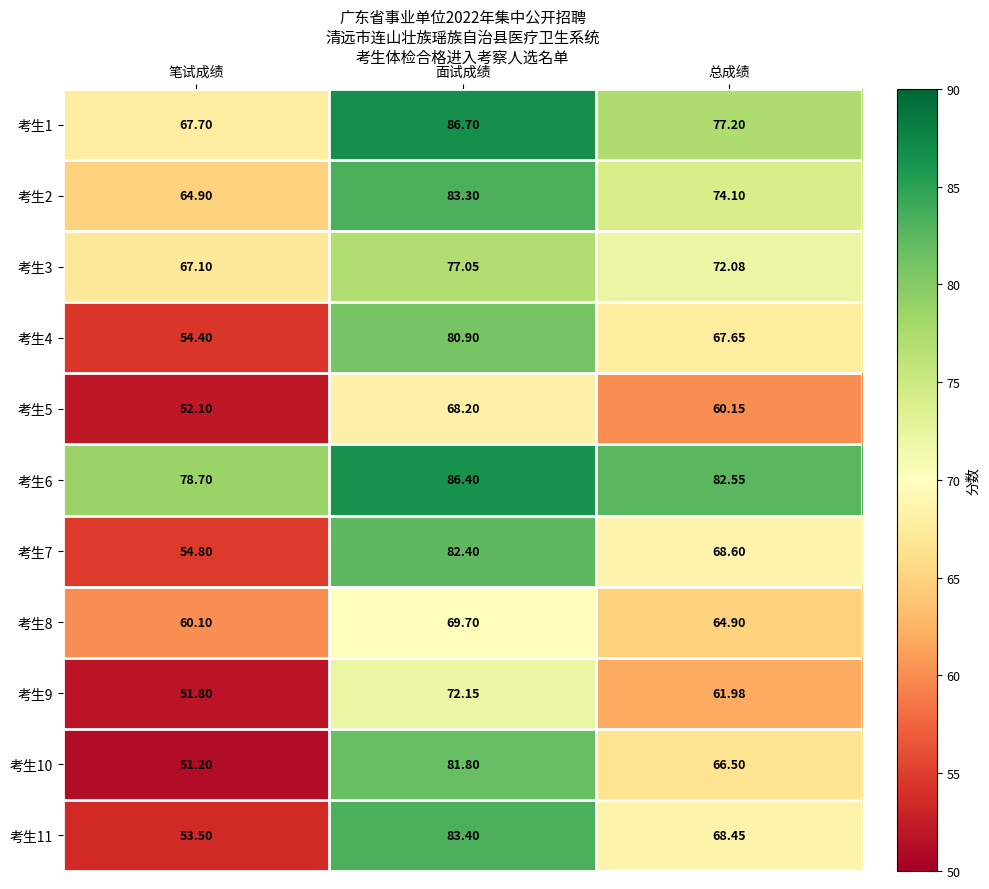

Is the value of 考生1 at 笔试成绩 greater than the value of 考生5 at 笔试成绩?

Yes